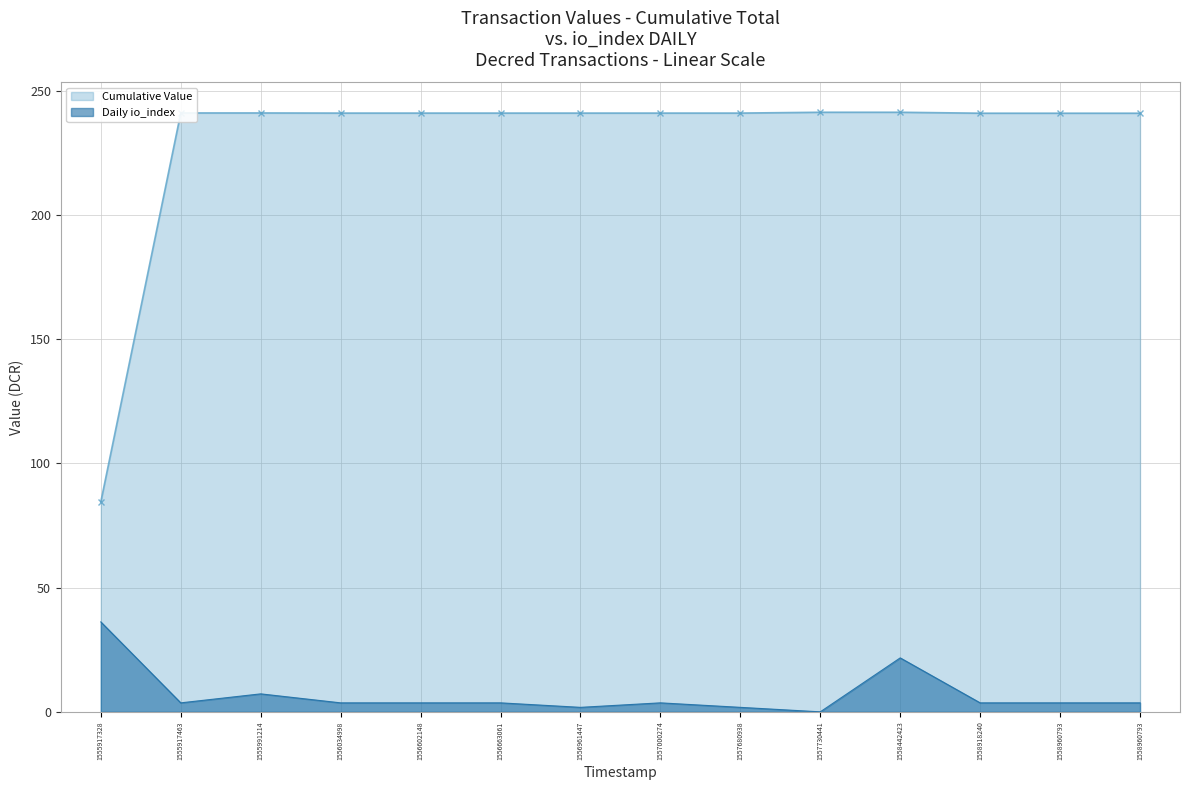

What is the average value of the Daily io_index series?

7.0